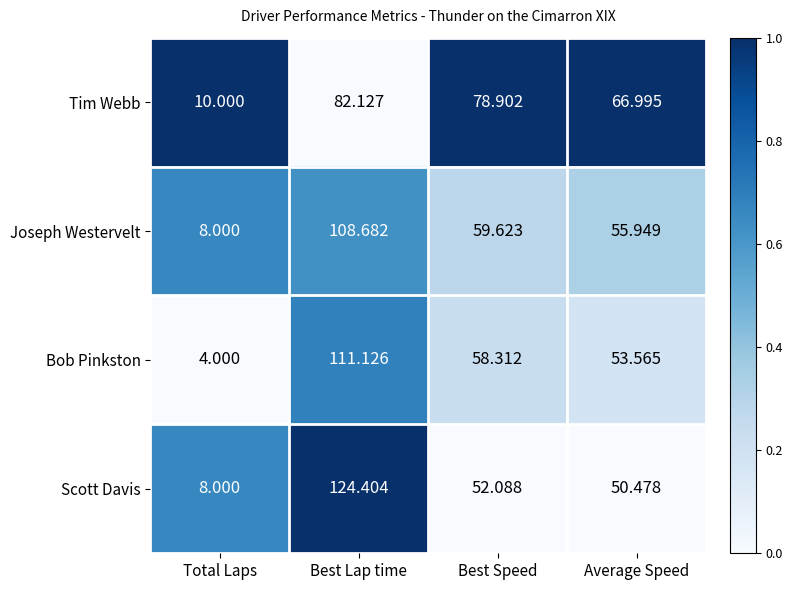

Which series has the largest total across all categories?

Tim Webb